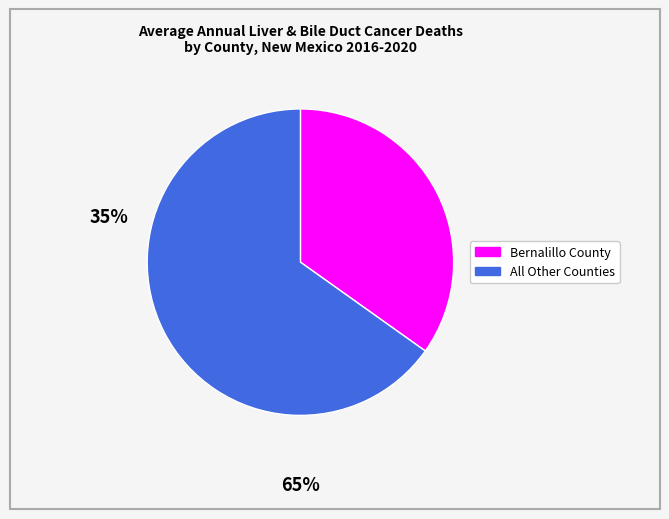

Is there a majority slice in this chart?

Yes